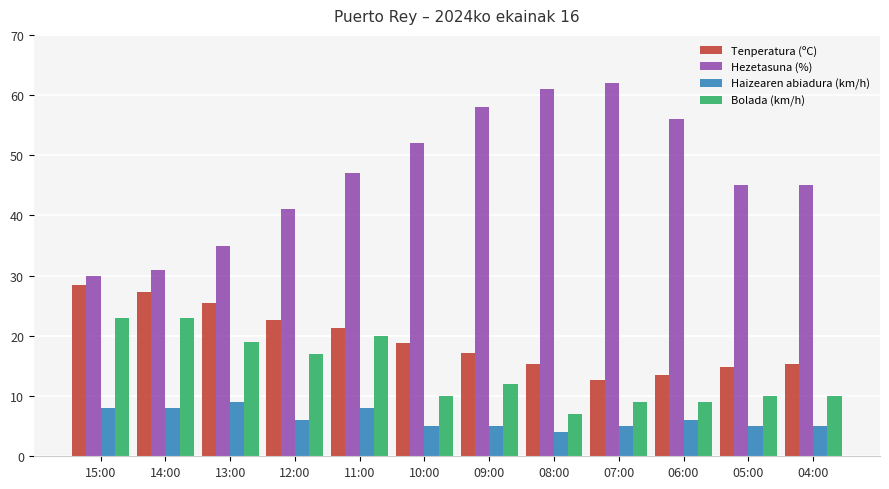

Rank the series by their maximum value, from highest to lowest.

Hezetasuna (%), Tenperatura (ºC), Bolada (km/h), Haizearen abiadura (km/h)